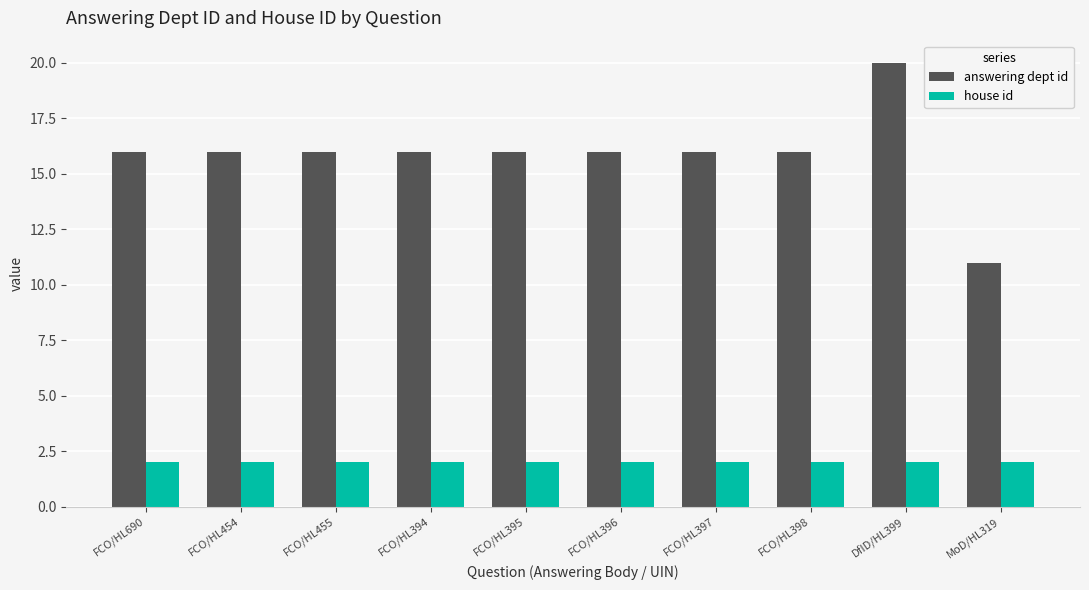

What is the difference between the highest and lowest values at FCO/HL398?

14